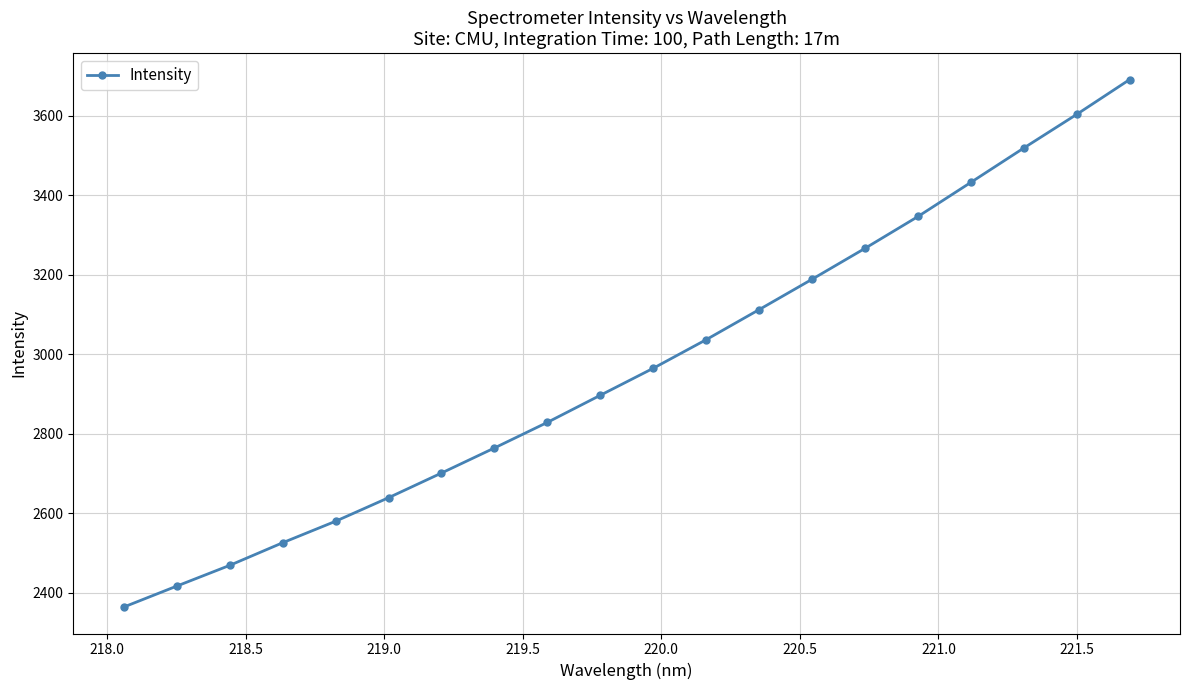

What is the minimum value shown in the chart?

2364.3